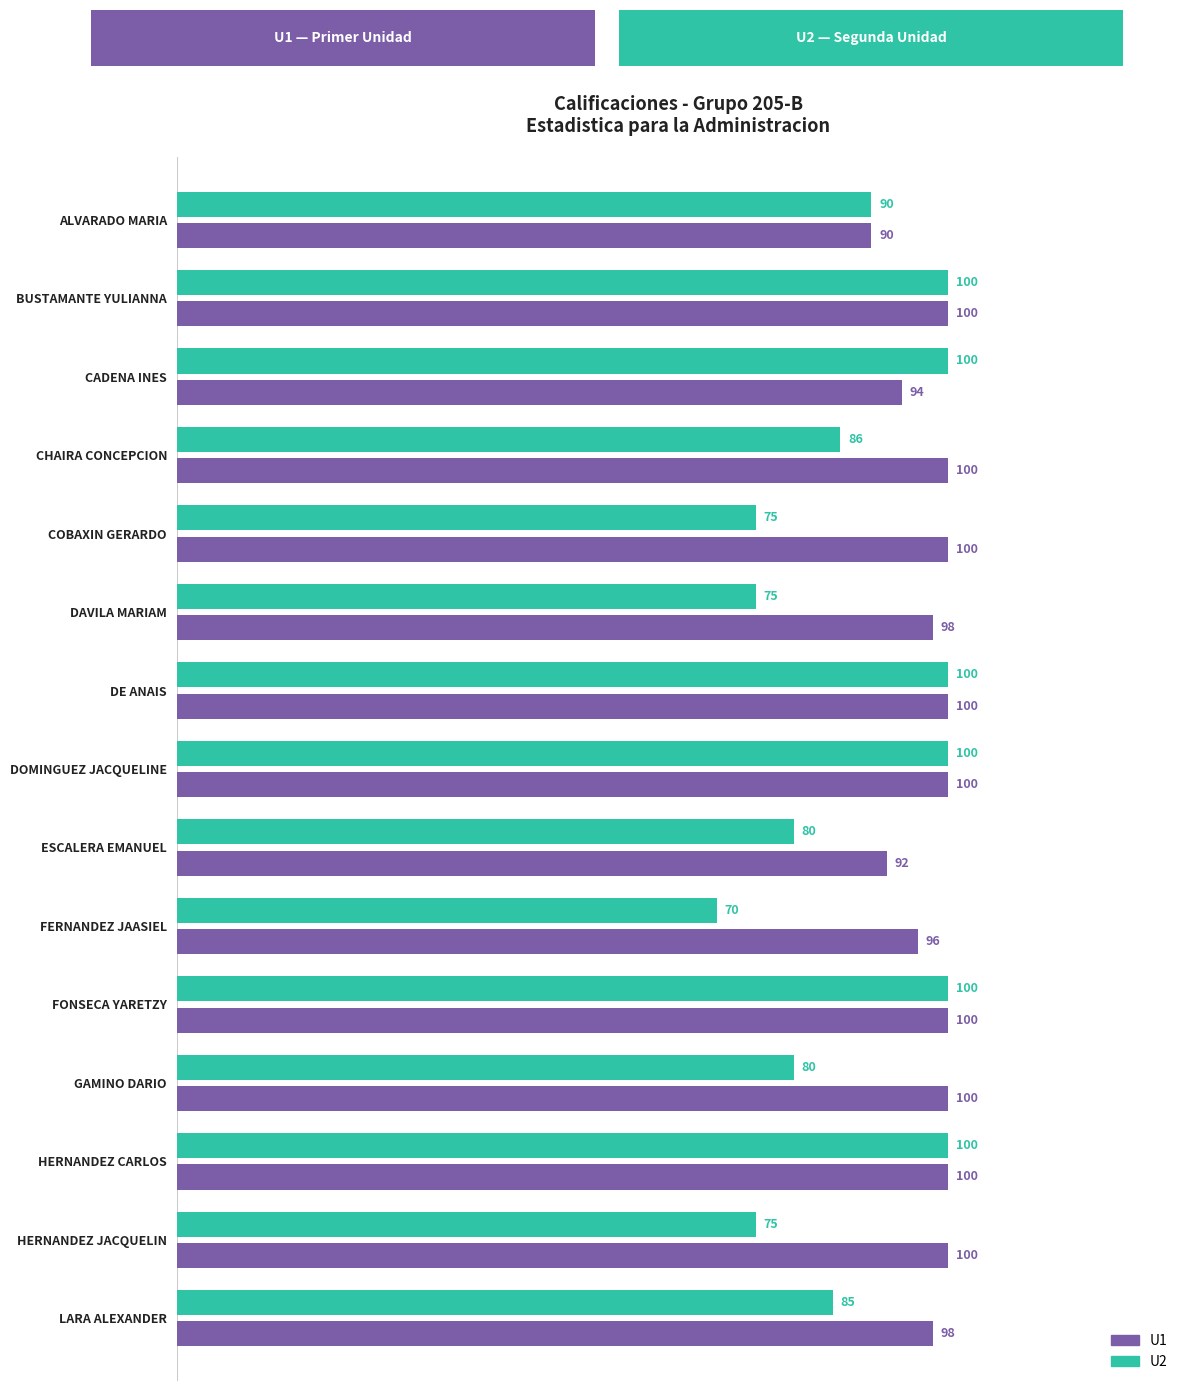

List the series in order of their overall mean, lowest first.

U2, U1